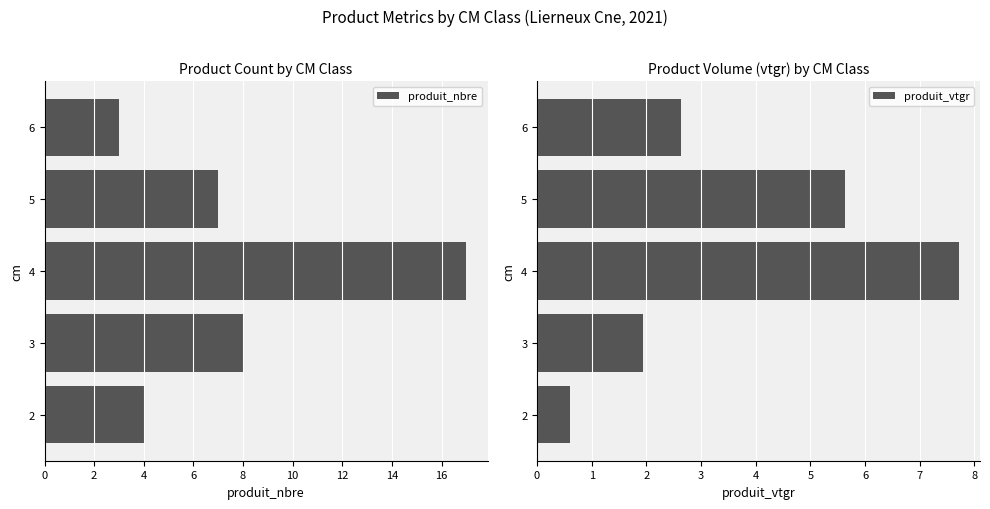

List the labels in order of produit_nbre value, smallest first.

6, 2, 5, 3, 4